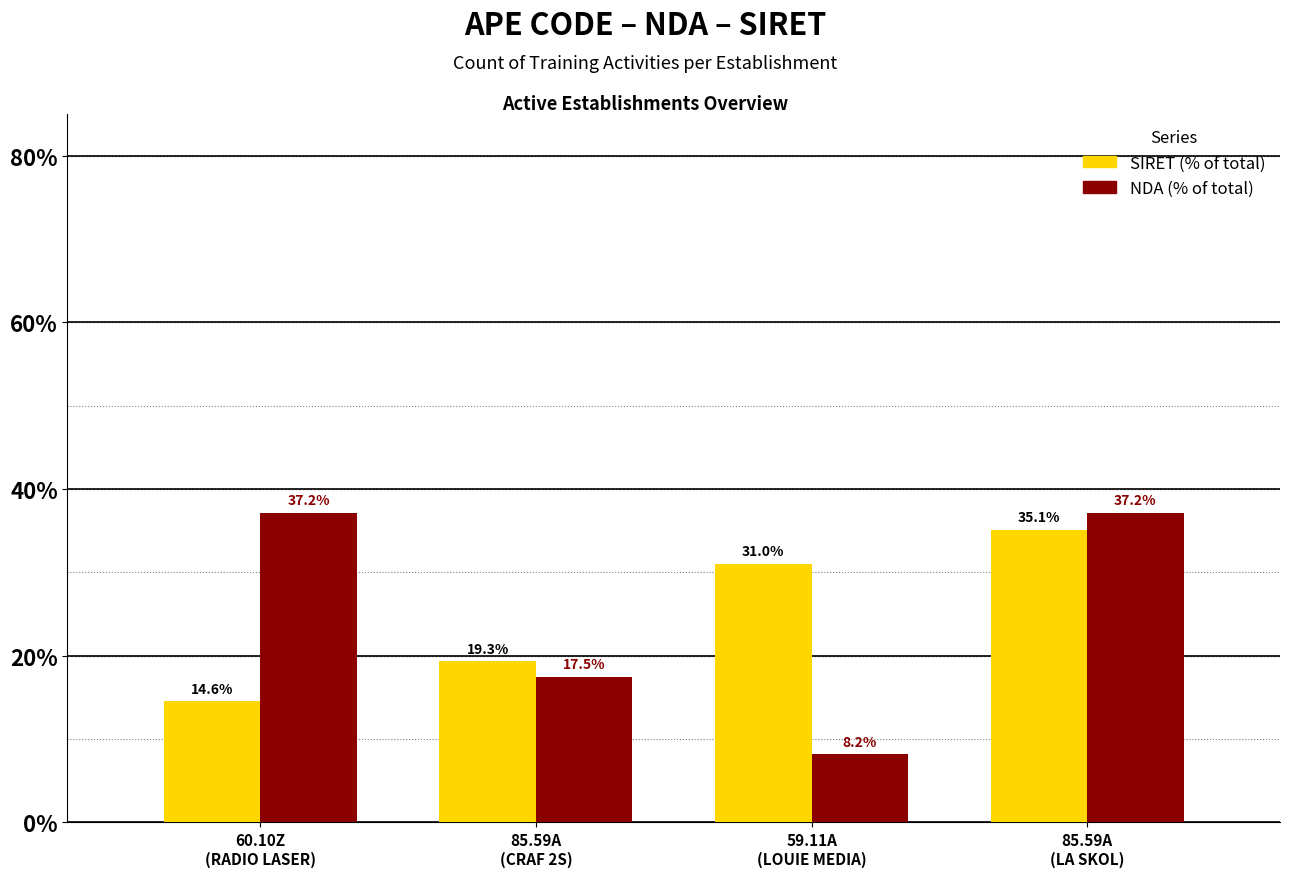

What is the minimum value shown in the chart?

8.2